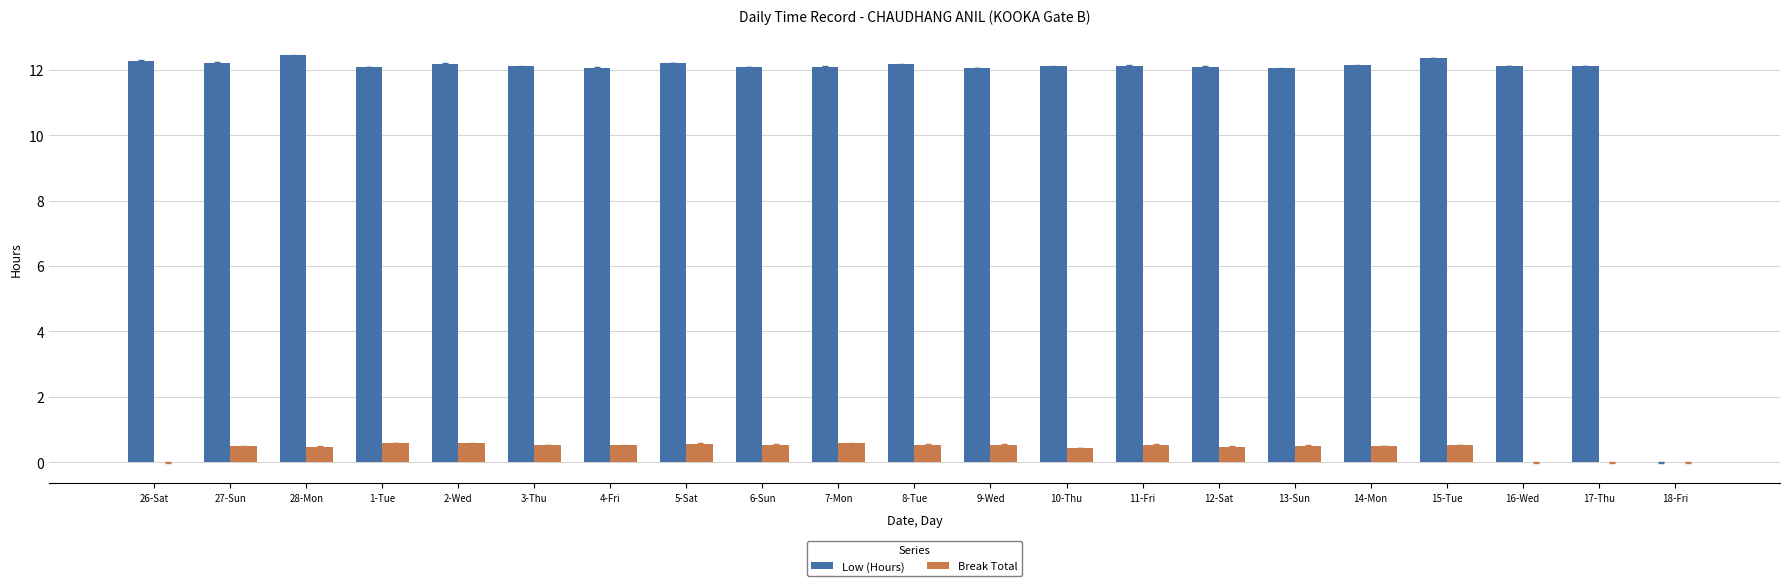

True or false: Low (Hours) has a value of 12.0 at 13-Sun.

True